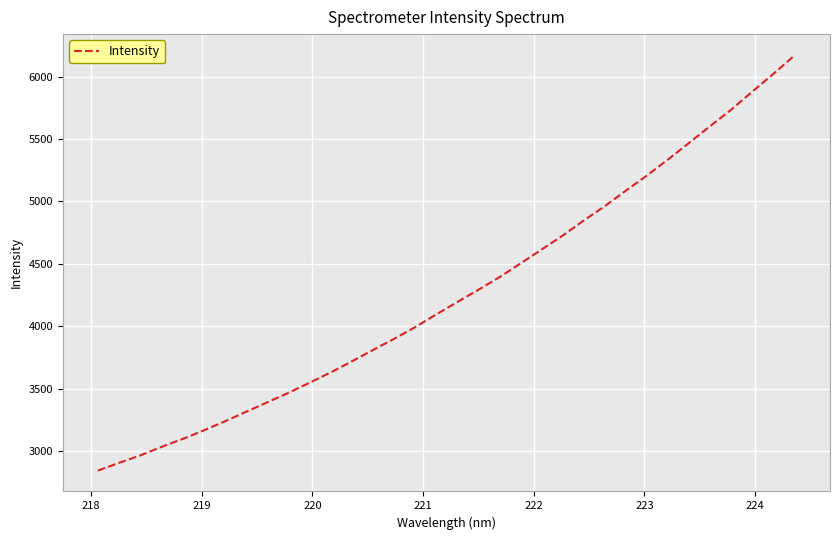

How many lines are shown in the chart?

1